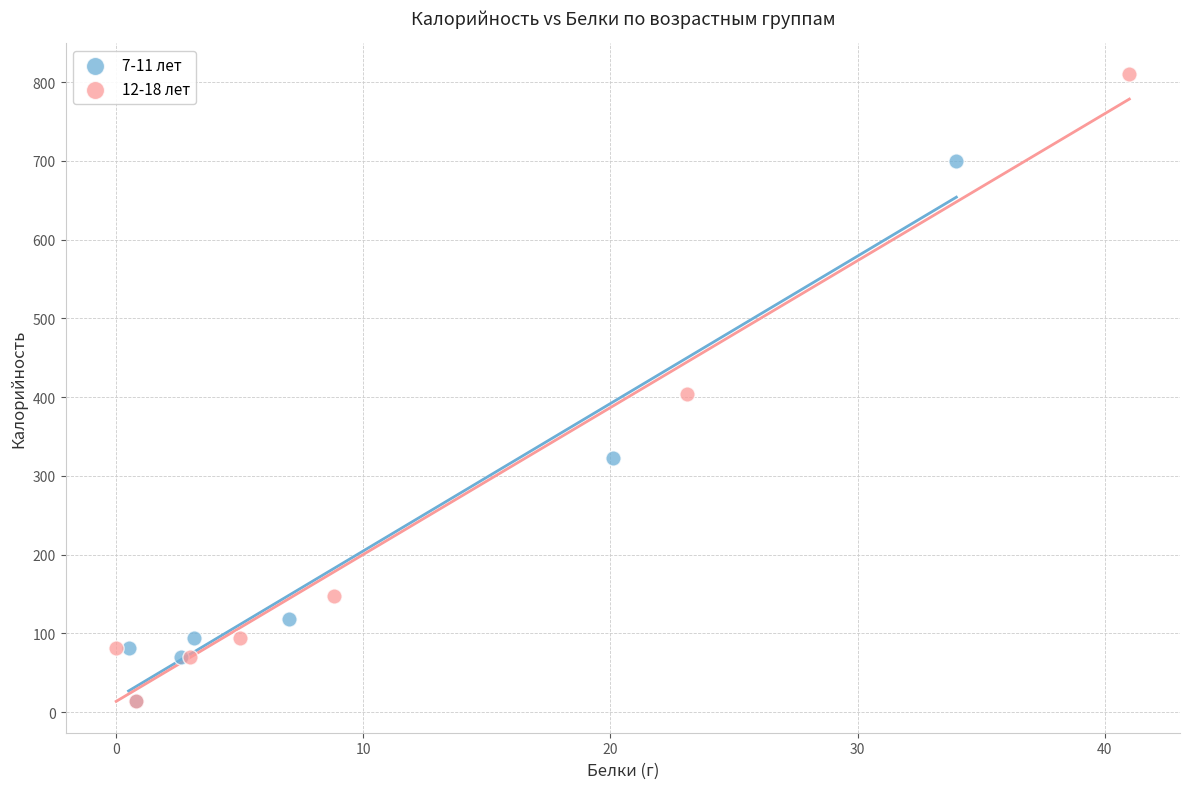

Which series reaches the maximum Y coordinate?

12-18 лет